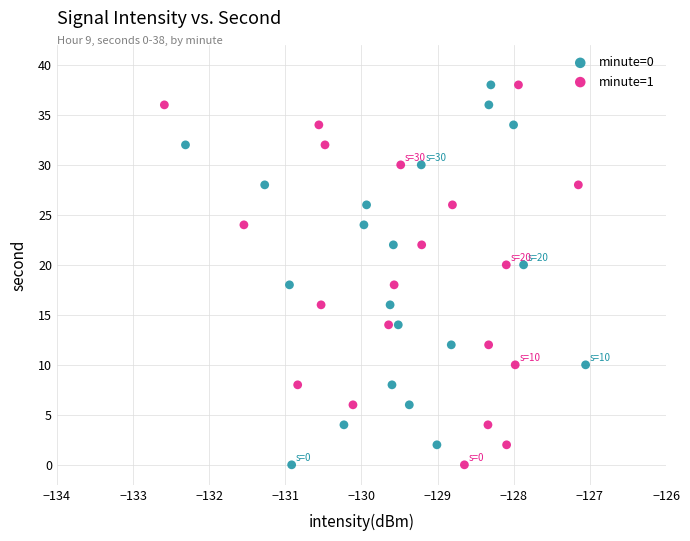

What are all the series names shown in the legend?

minute=0, minute=1